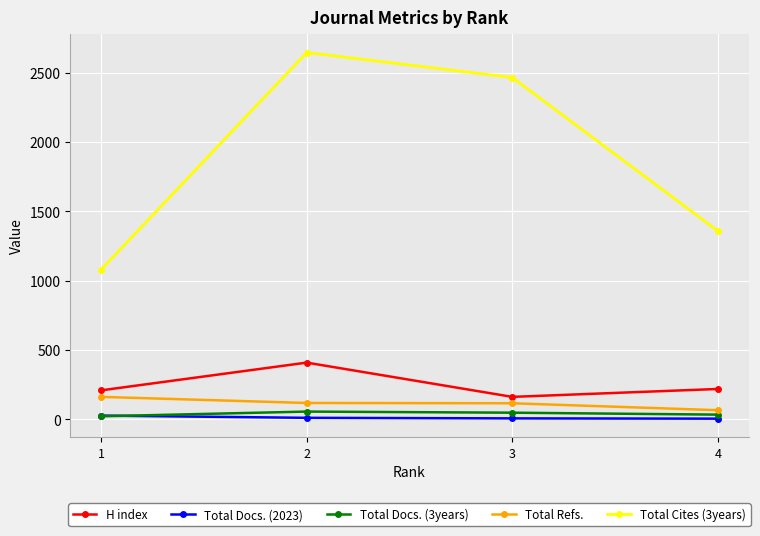

Which series has the widest spread of values?

Total Cites (3years)